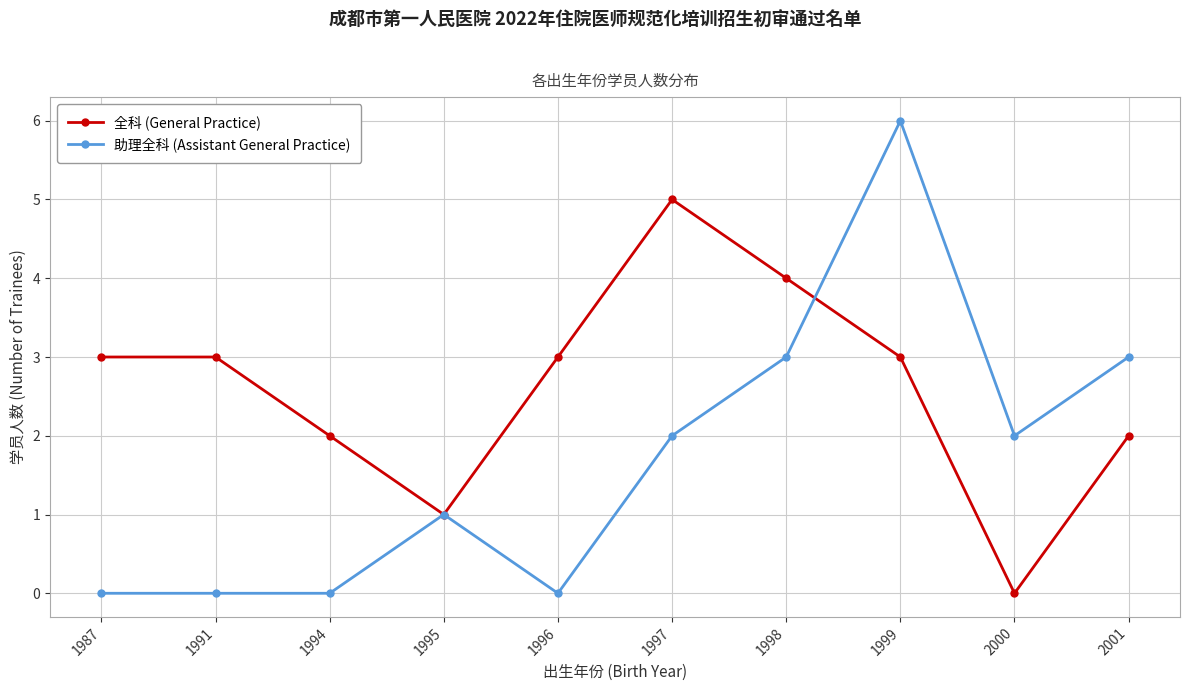

Reading left to right, what are all the values shown in this chart?

全科 (General Practice): 3	3	2	1	3	5	4	3	0	2
助理全科 (Assistant General Practice): 0	0	0	1	0	2	3	6	2	3